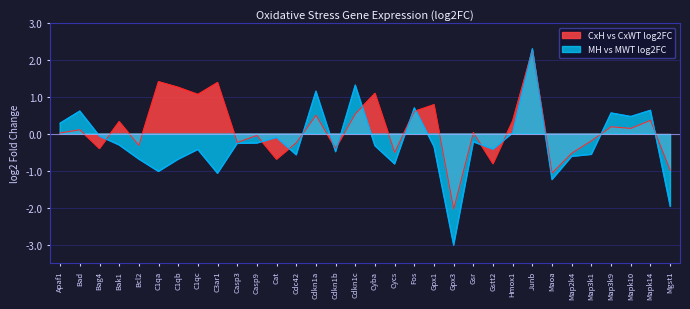

What is the value of the CxH vs CxWT log2FC point at the 3rd from the left?

-0.4